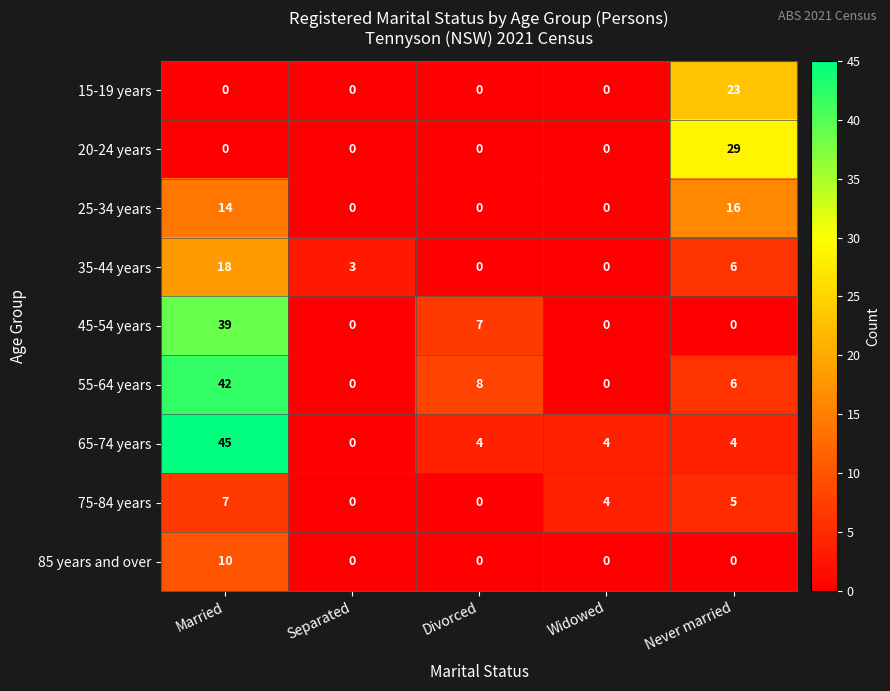

What is the total value across all series at Never married?

89